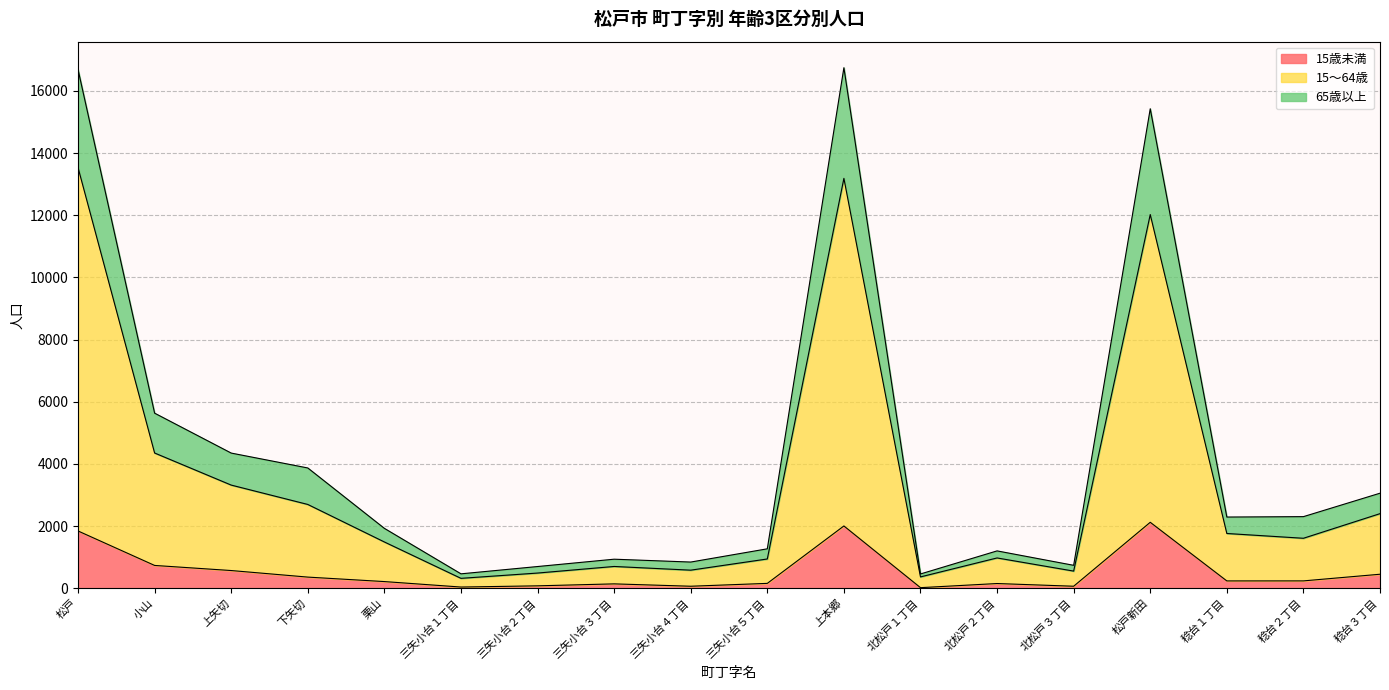

At how many categories does at least one series exceed 7292?

3